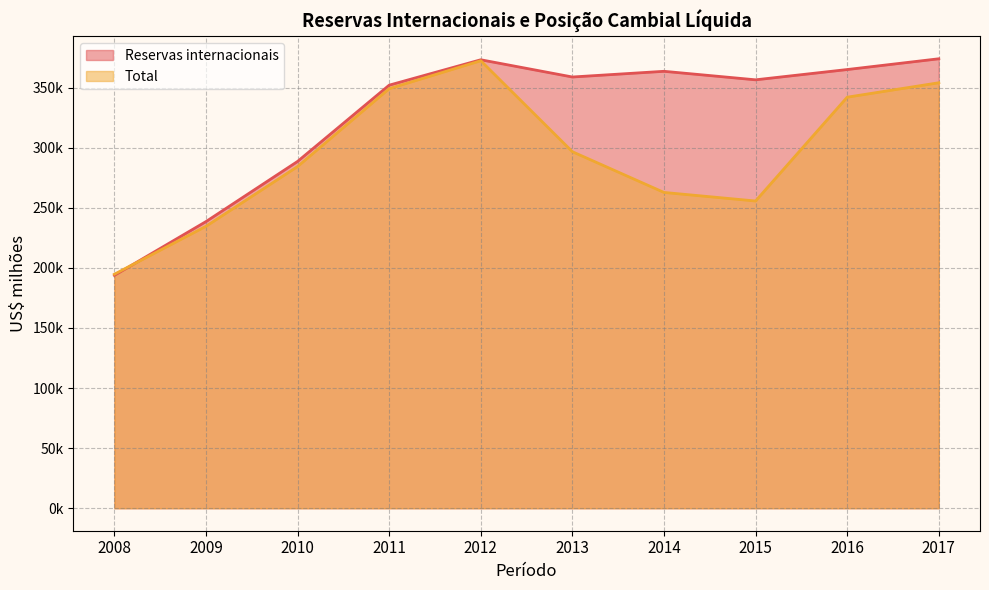

List the series in order of their overall mean, lowest first.

Total, Reservas internacionais